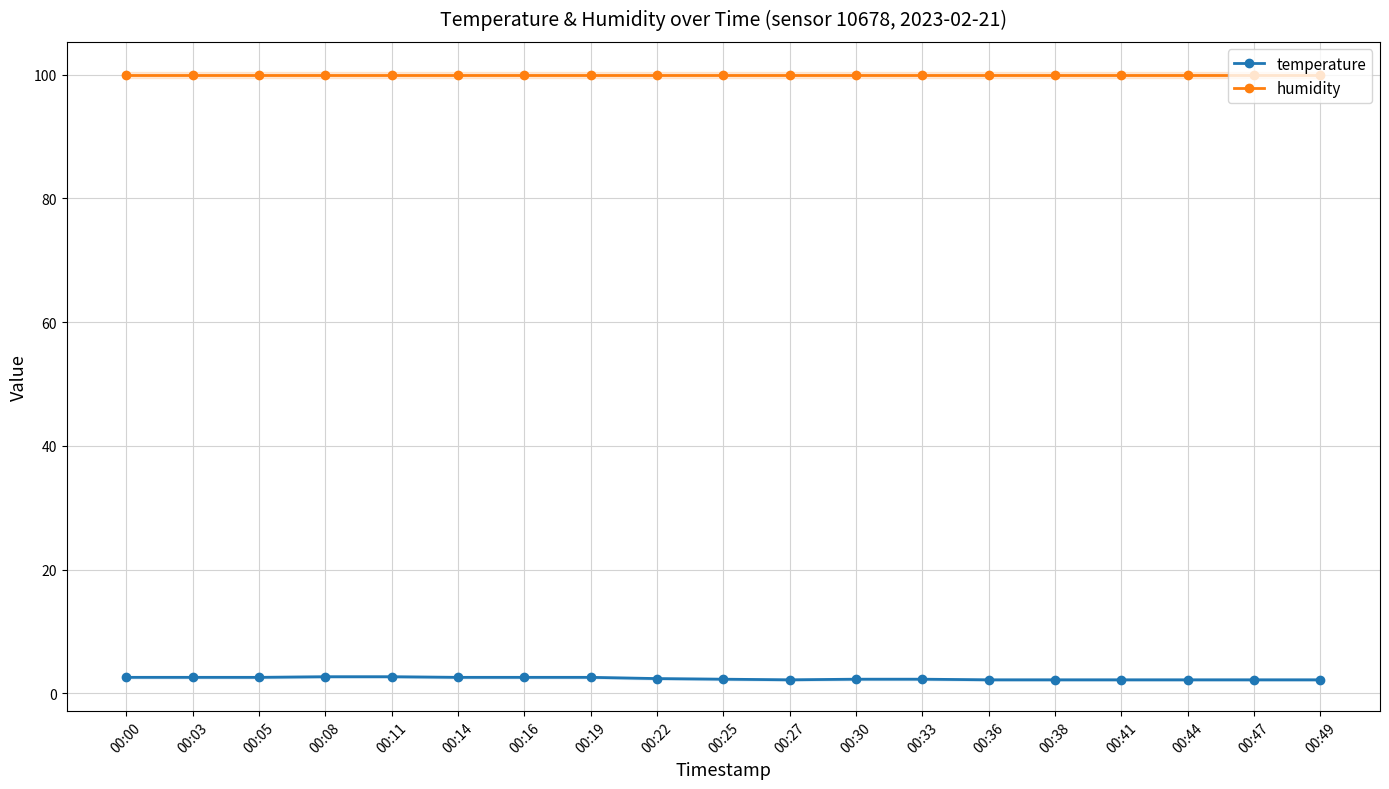

Which series has the widest spread of values?

temperature